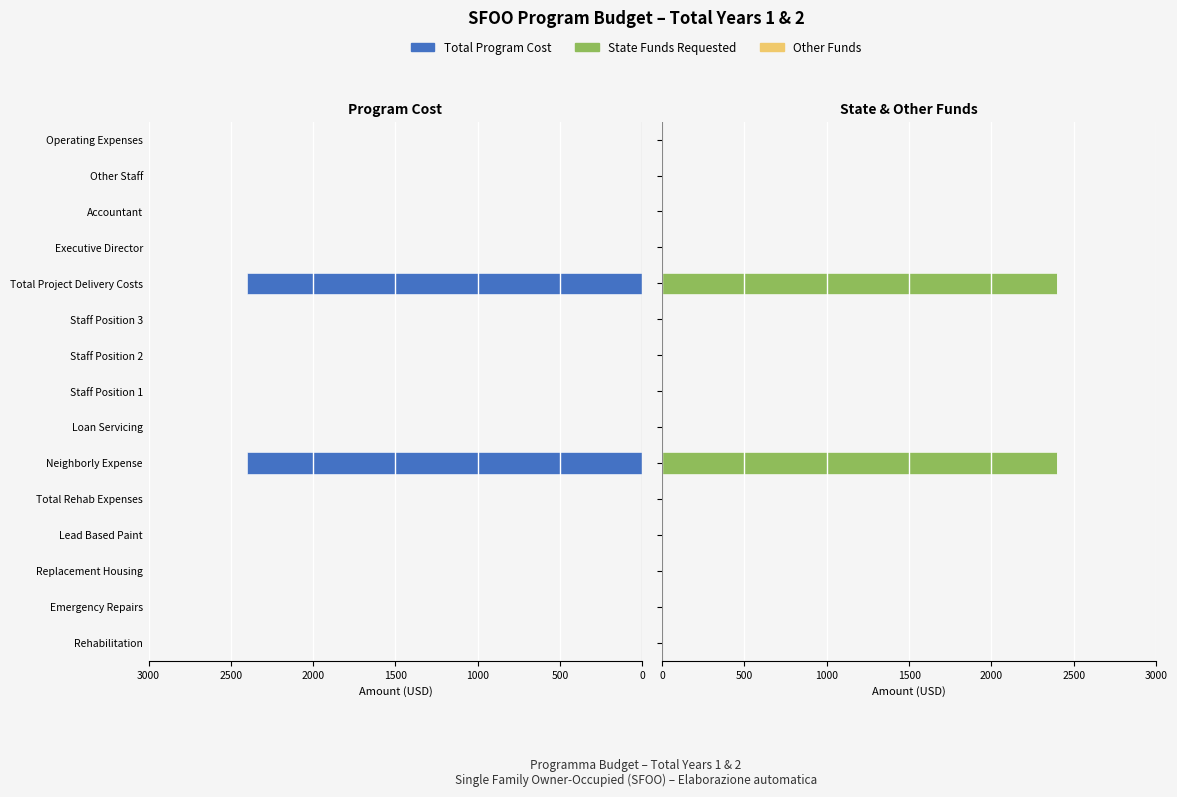

True or false: Other Funds has a value of 0.1 at 14.

False